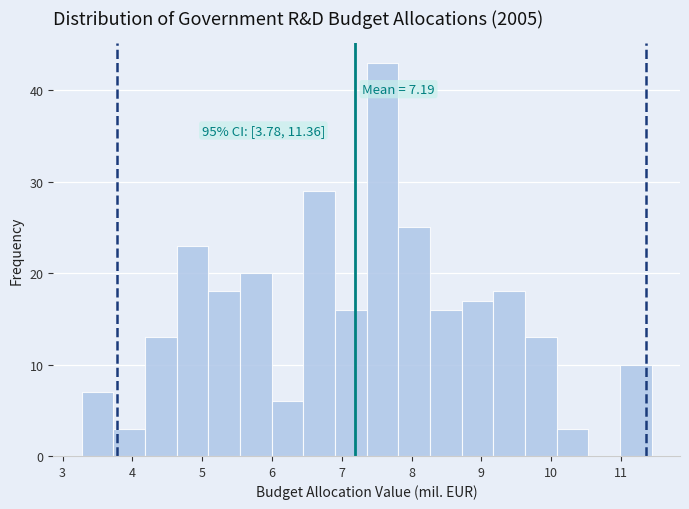

Over which range of the x-axis is the bar tallest?

7.4 to 7.8